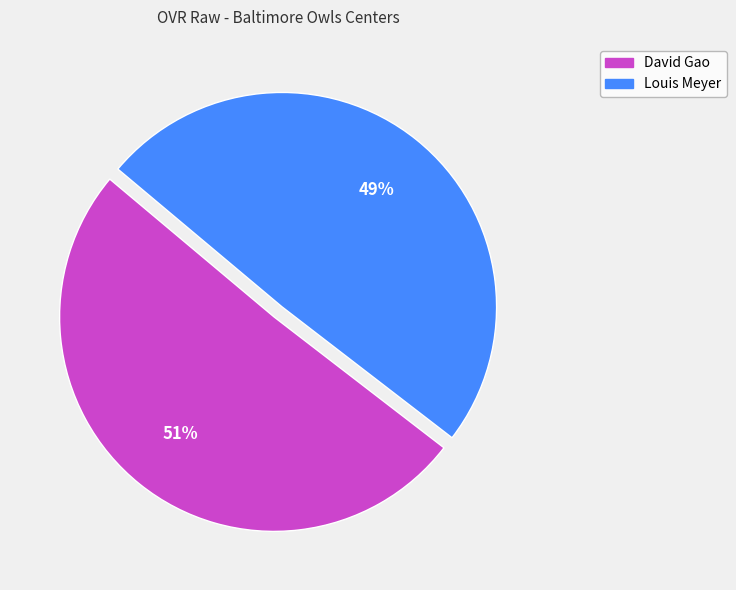

To the nearest percent, what is the average slice percentage?

50%